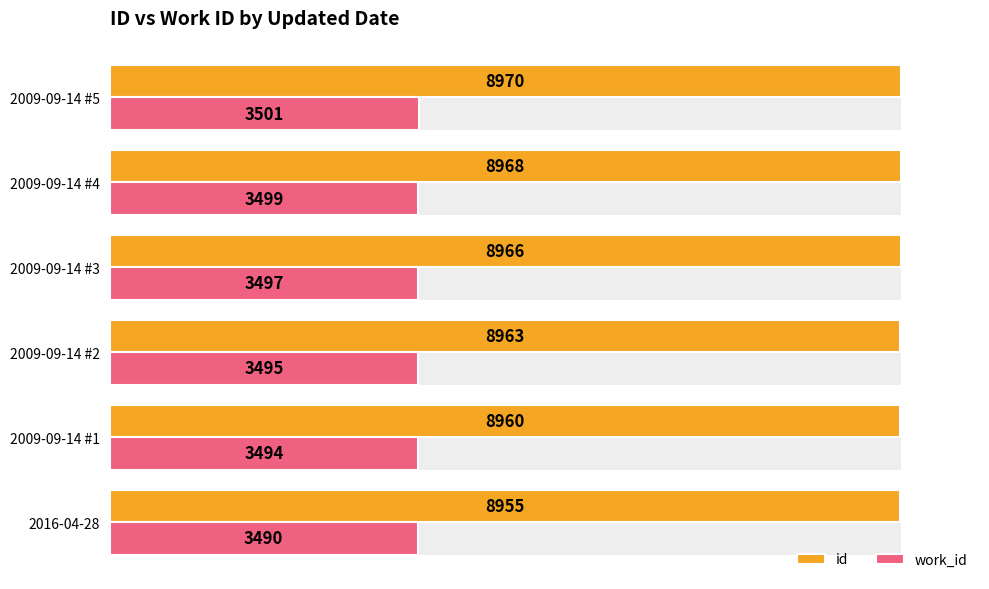

List the series in order of their overall mean, lowest first.

work_id, id